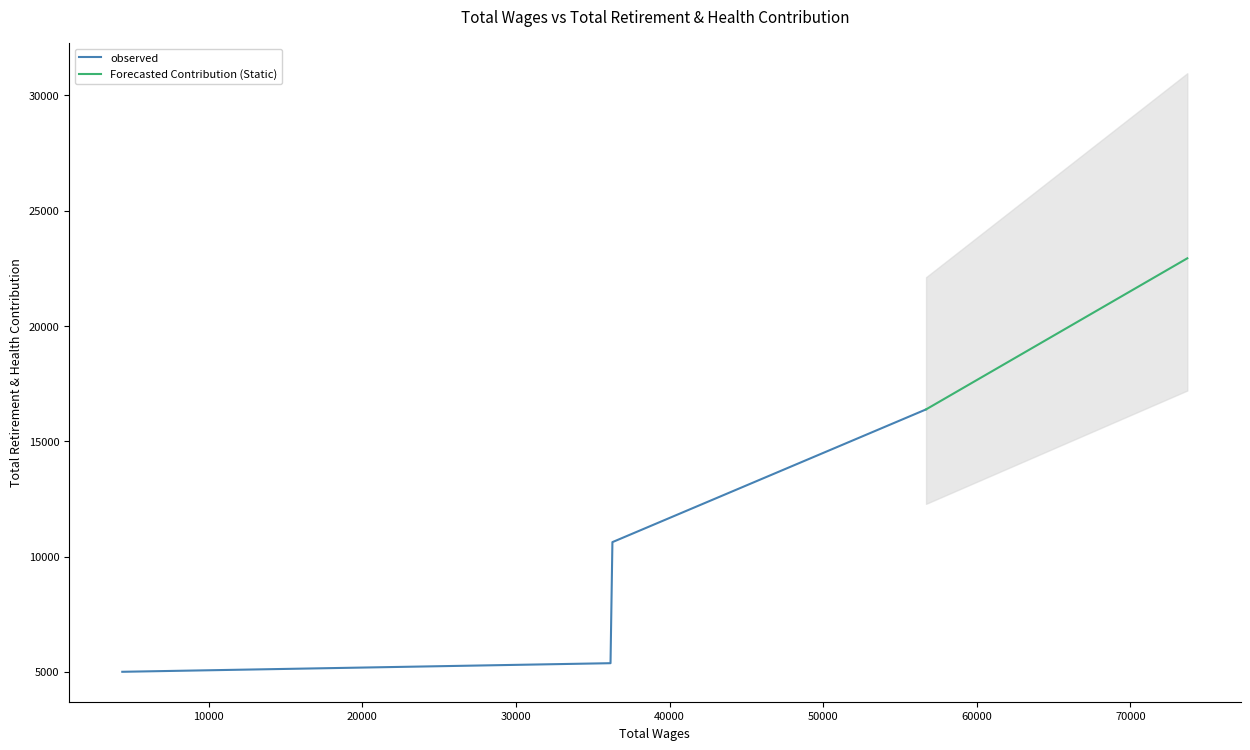

What is the difference between the second highest and minimum values?

5623